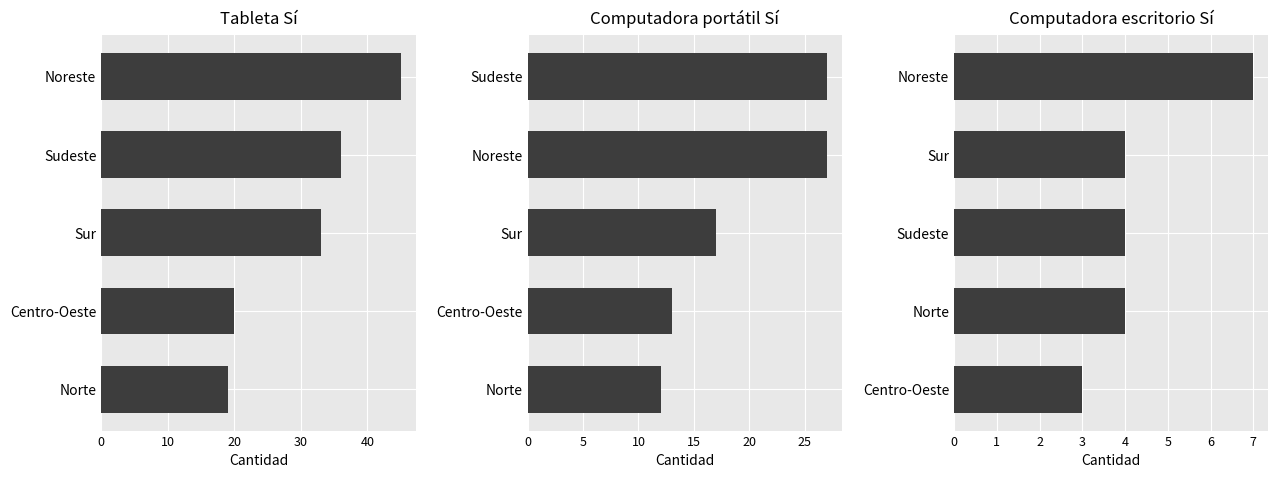

List the series in order of their overall mean, lowest first.

Computadora escritorio Sí, Computadora portátil Sí, Tableta Sí